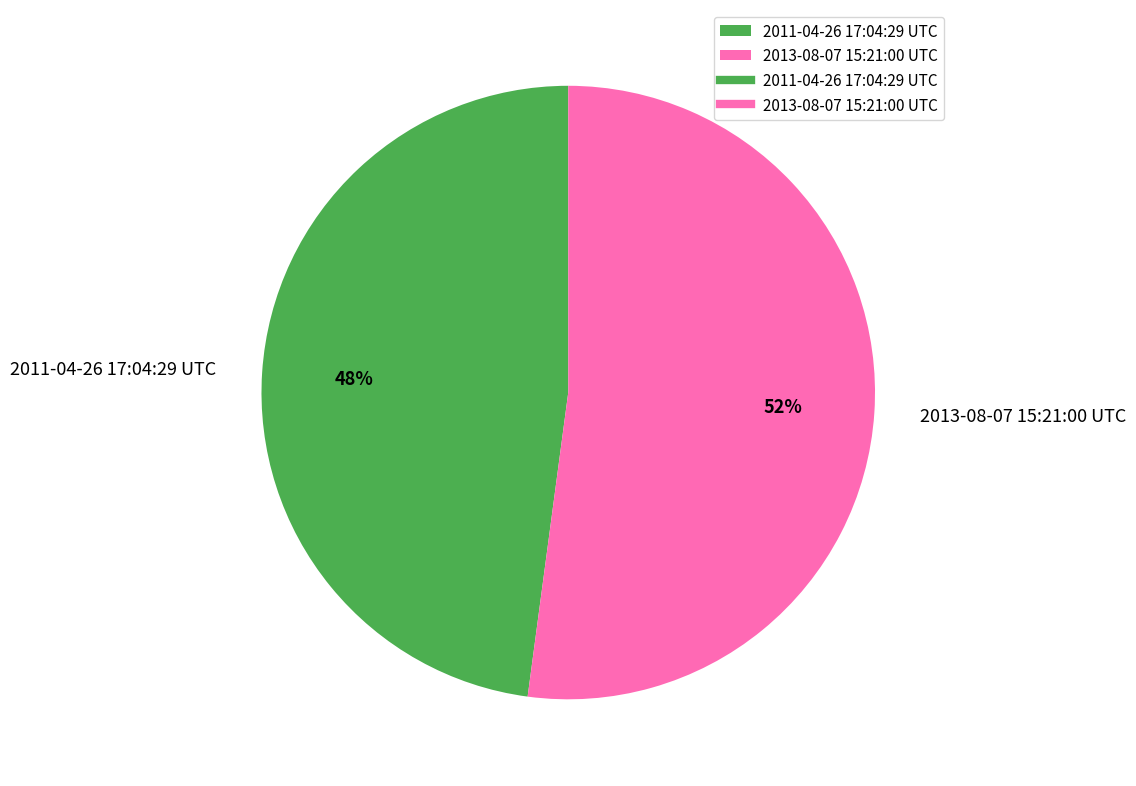

What is the smallest slice in the pie chart?

2011-04-26 17:04:29 UTC